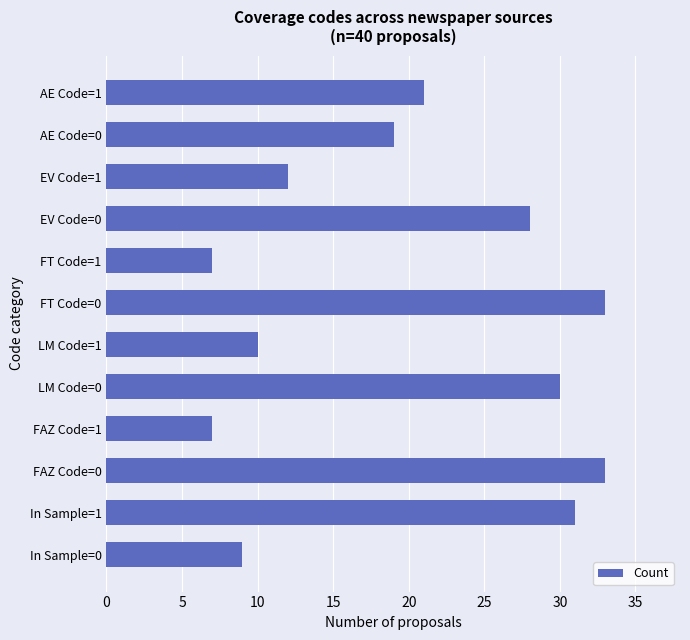

What is the difference between the values at AE Code=1 and In Sample=1?

10